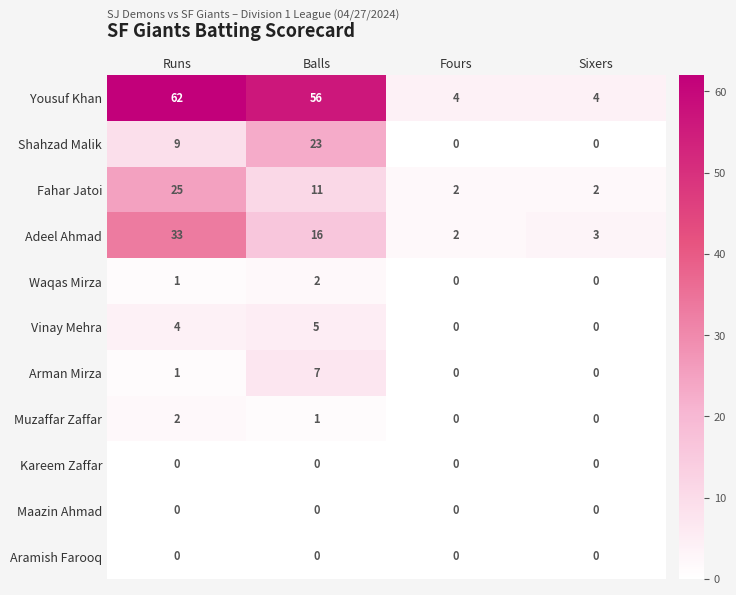

Is it true that Fahar Jatoi equals 11 at Balls?

True